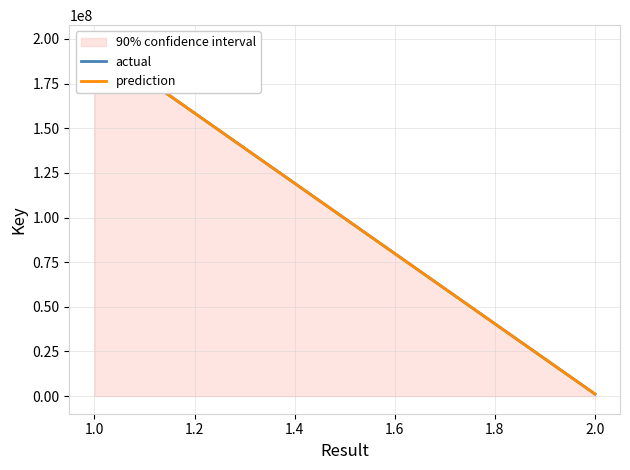

Between 1.0 and 2.0, which series saw the biggest shift?

actual